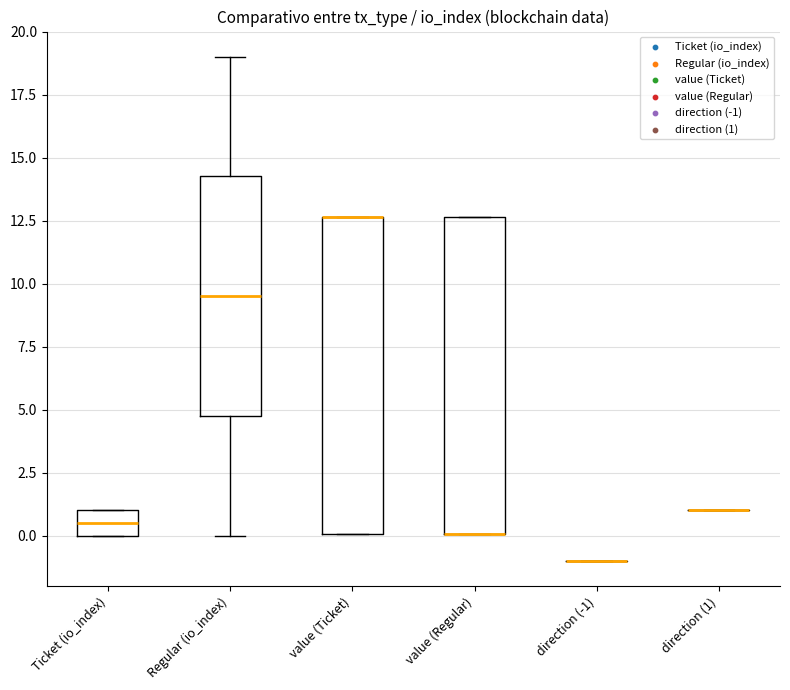

Where is the lower edge of the box for Ticket (io_index) on the y-axis? The values are not printed on the chart, so give them approximately, as read against the axis.

0.0